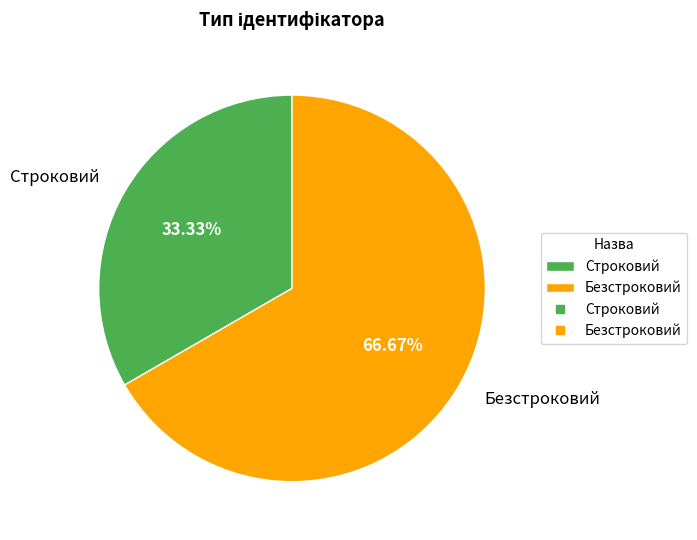

To the nearest percent, what is the combined percentage of Строковий and Безстроковий?

100%